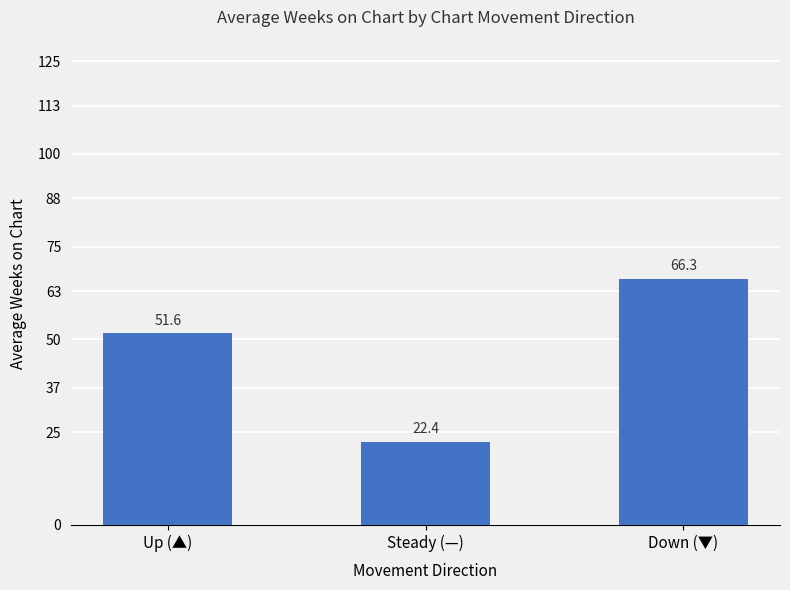

What is the value of the 2nd bar from the left?

22.4